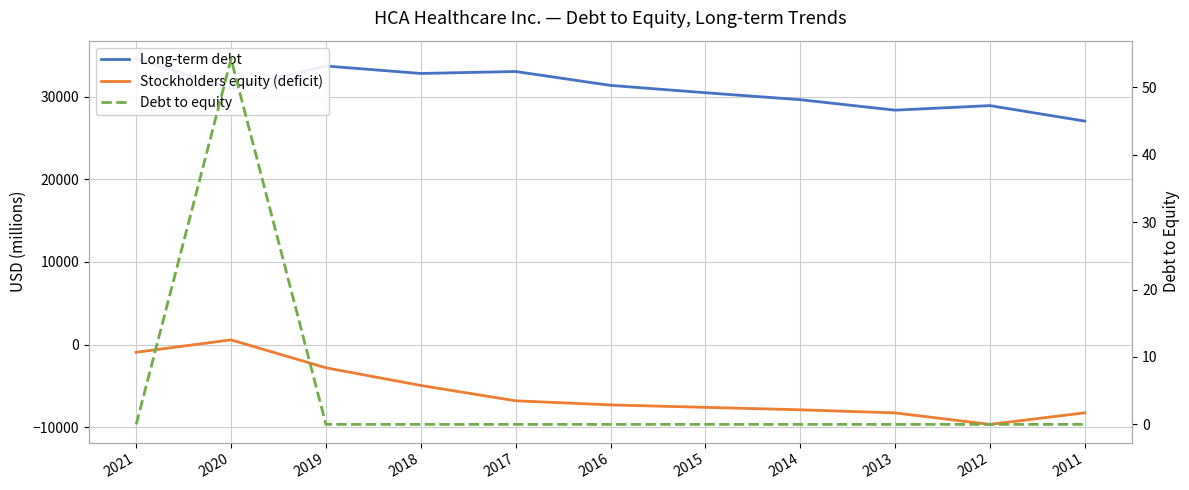

At which category does Long-term debt reach its first local valley?

2020